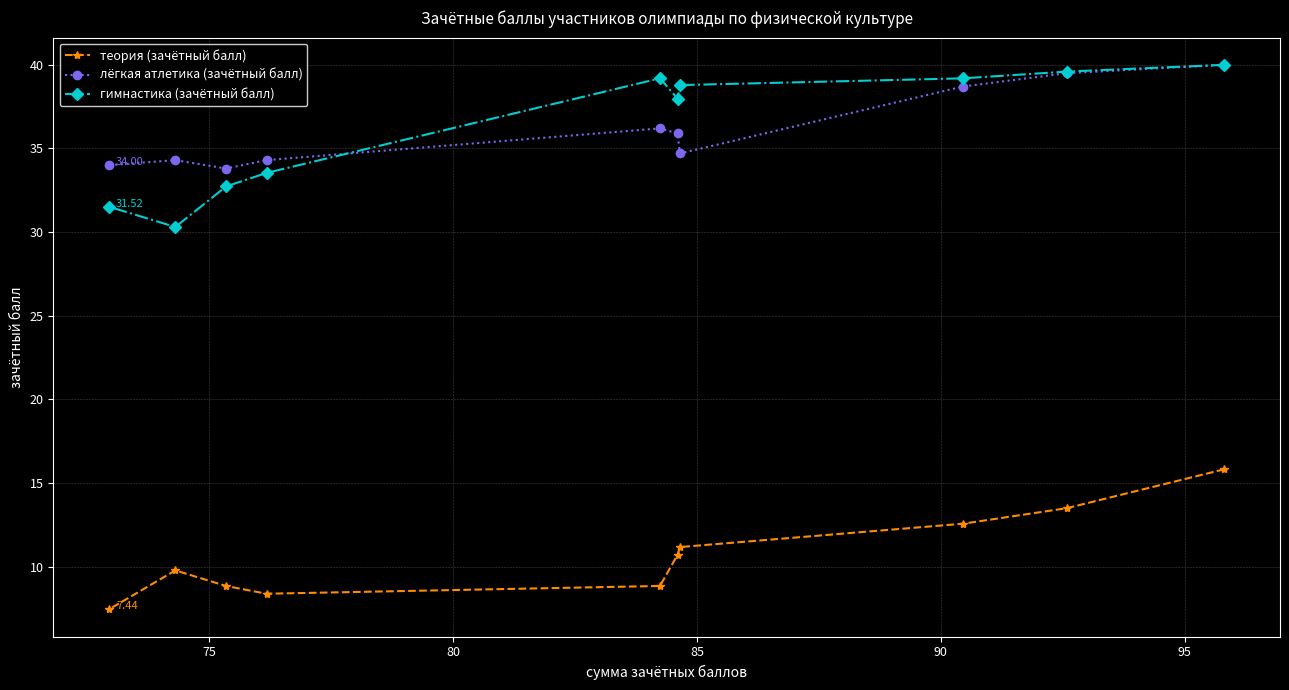

Which series has the widest spread of values?

гимнастика (зачётный балл)